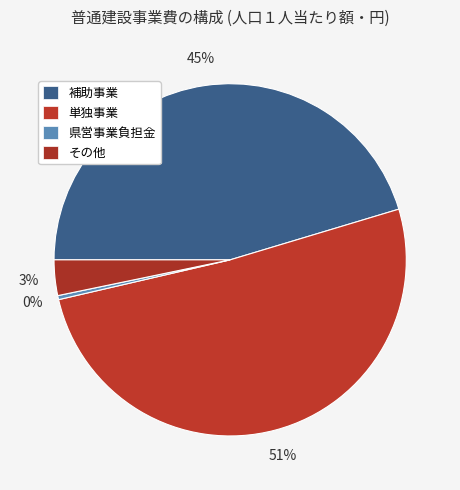

Count the number of slices in the pie.

4